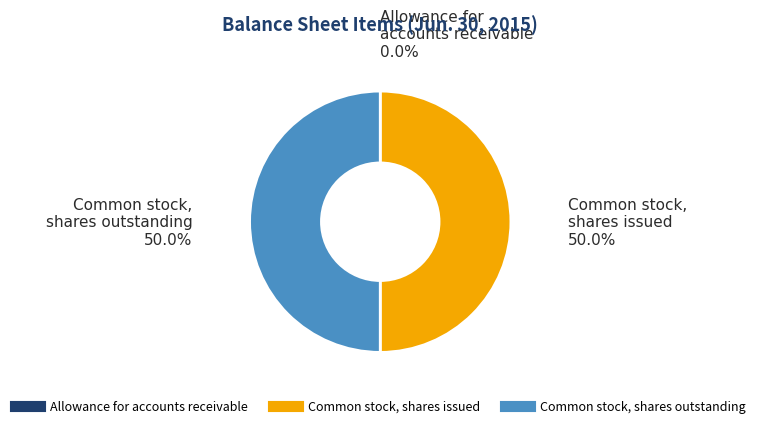

What percentage do Common stock, shares outstanding and Common stock, shares issued together represent?

100.0%